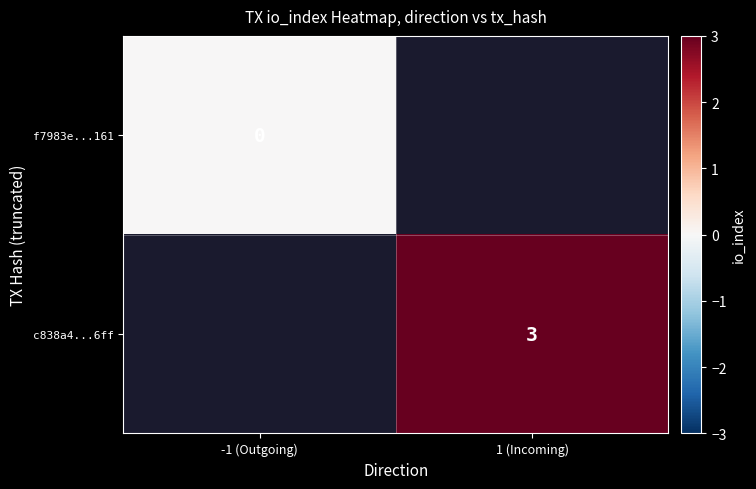

True or false: c838a4...6ff has a value of 4 at 1 (Incoming).

False